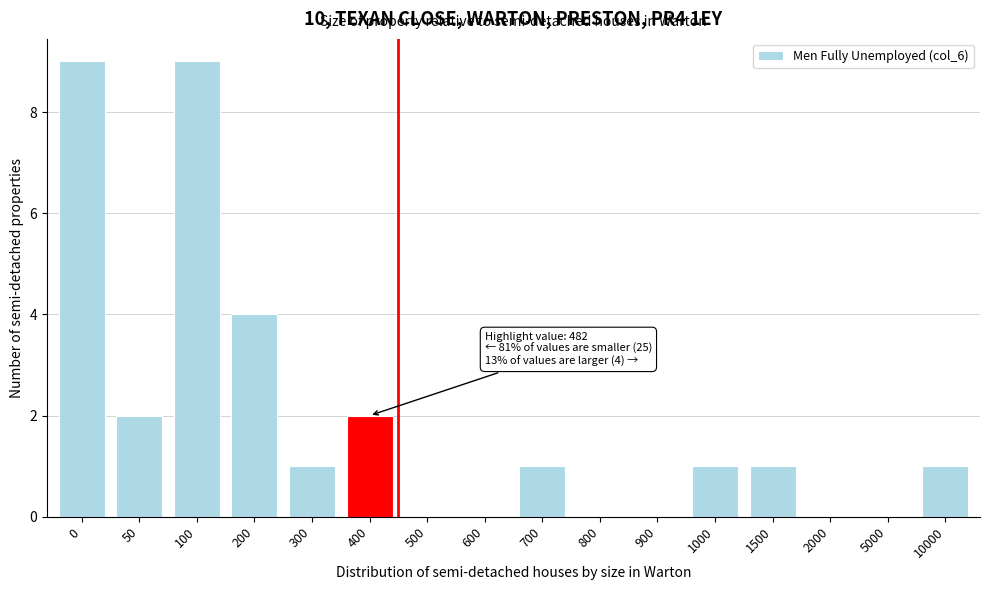

Reading left to right, extract all data points from this chart.

0=9	50=2	100=9	200=4	300=1	400=2	500=0	600=0	700=1	800=0	900=0	1000=1	1500=1	2000=0	5000=0	10000=1